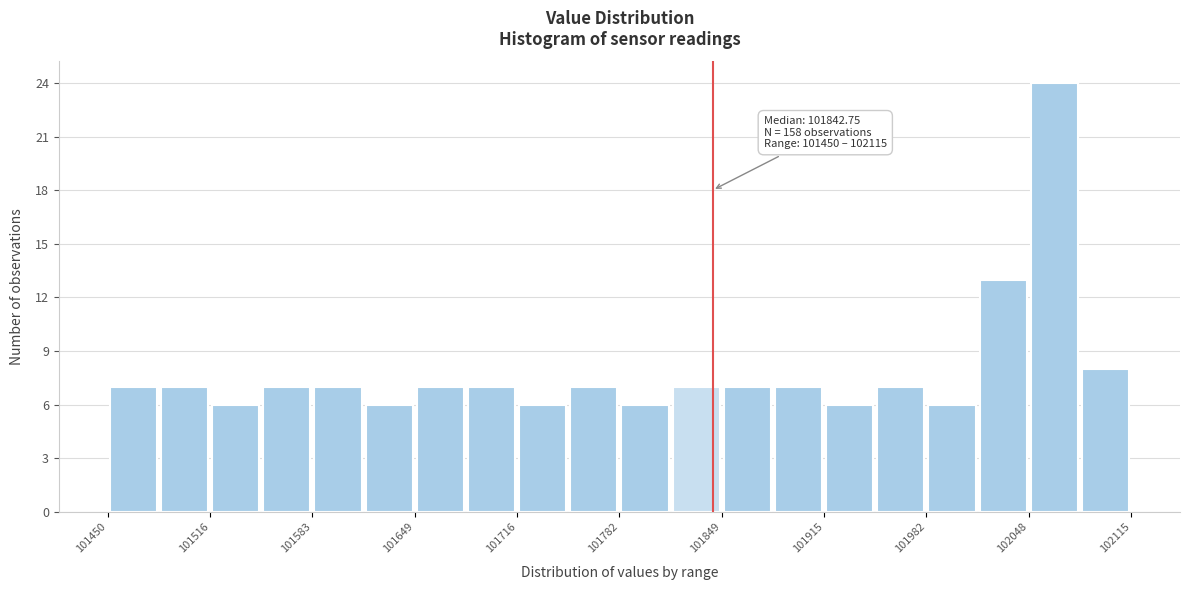

Around what value on the x-axis is the tallest bar? Give the approximate position of its centre, as read against the axis.

102060